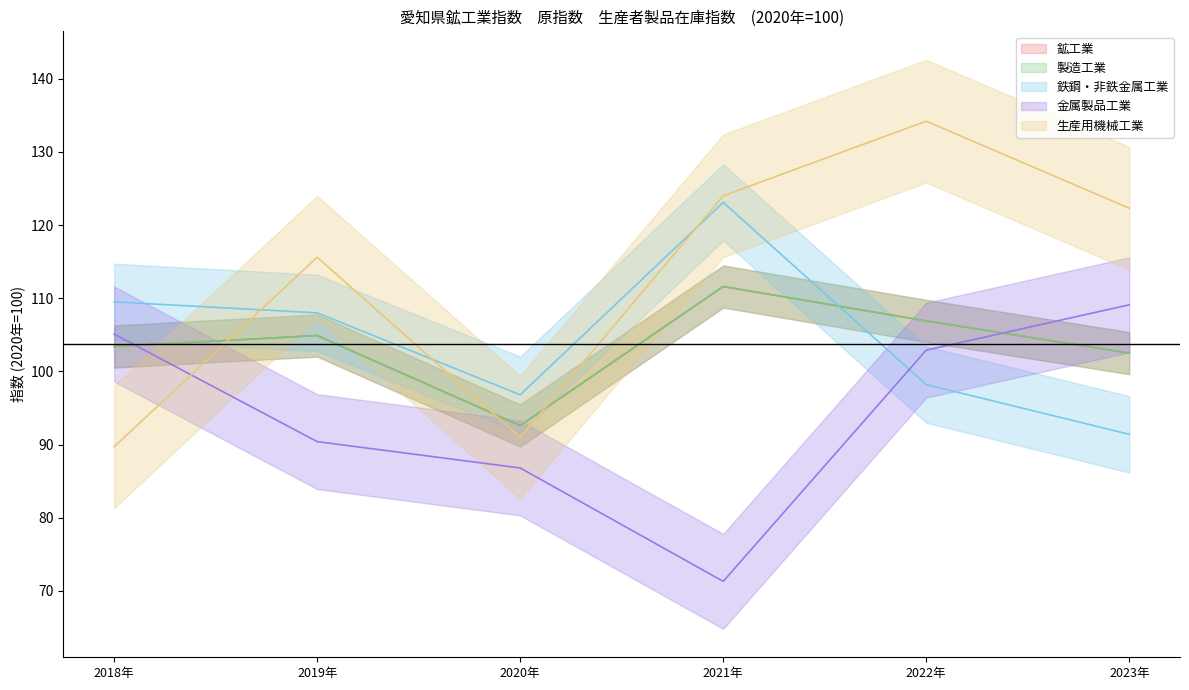

True or false: 製造工業 has a value of 104.9 at 2019年.

True